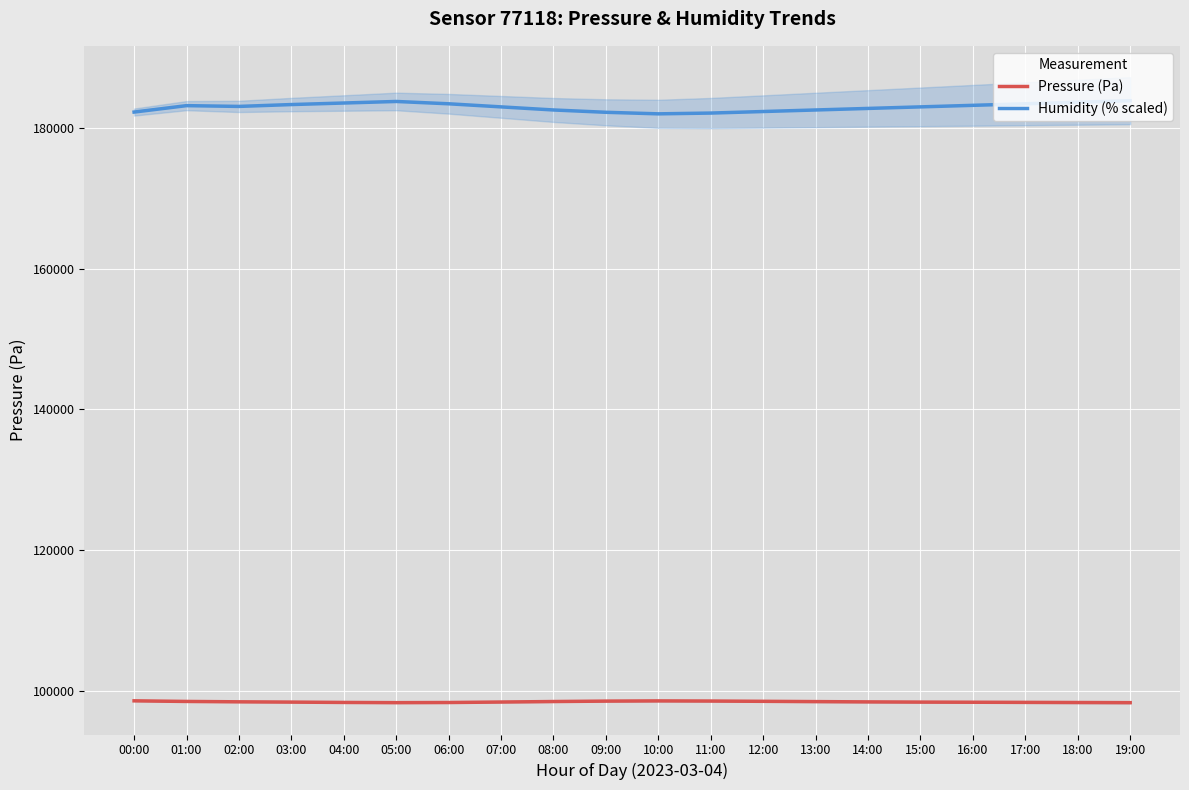

Which has a higher value, 05:00 or 01:00?

01:00